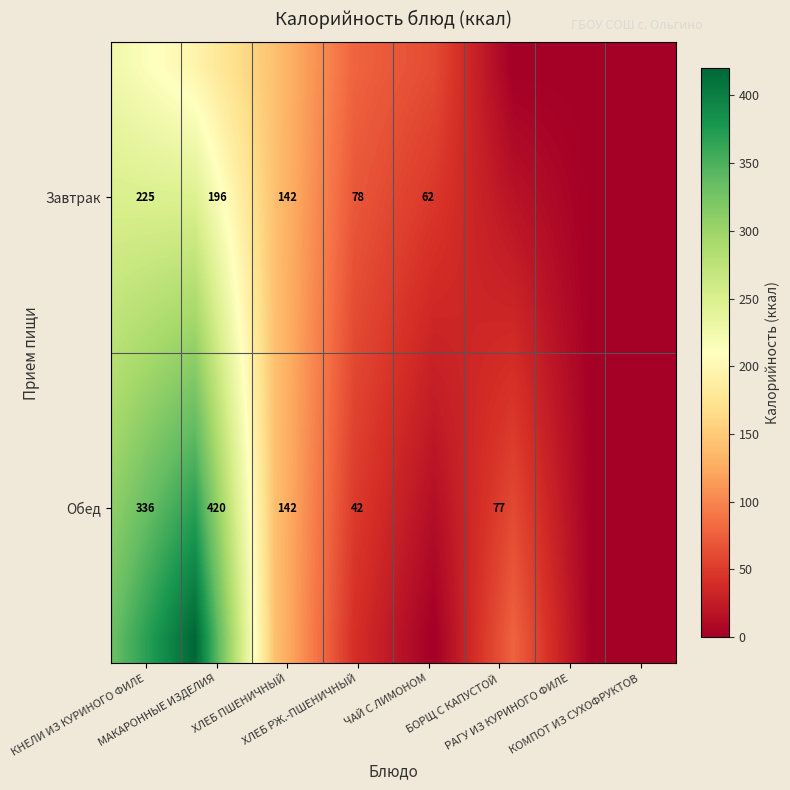

What is the greatest value displayed?

420.0